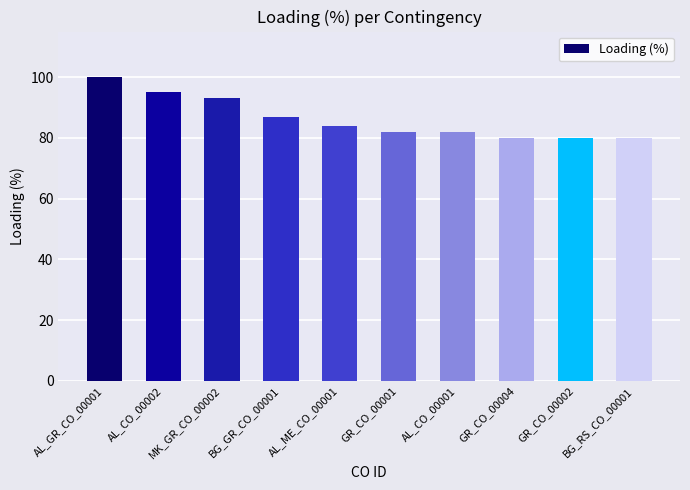

What is the minimum value shown in the chart?

80